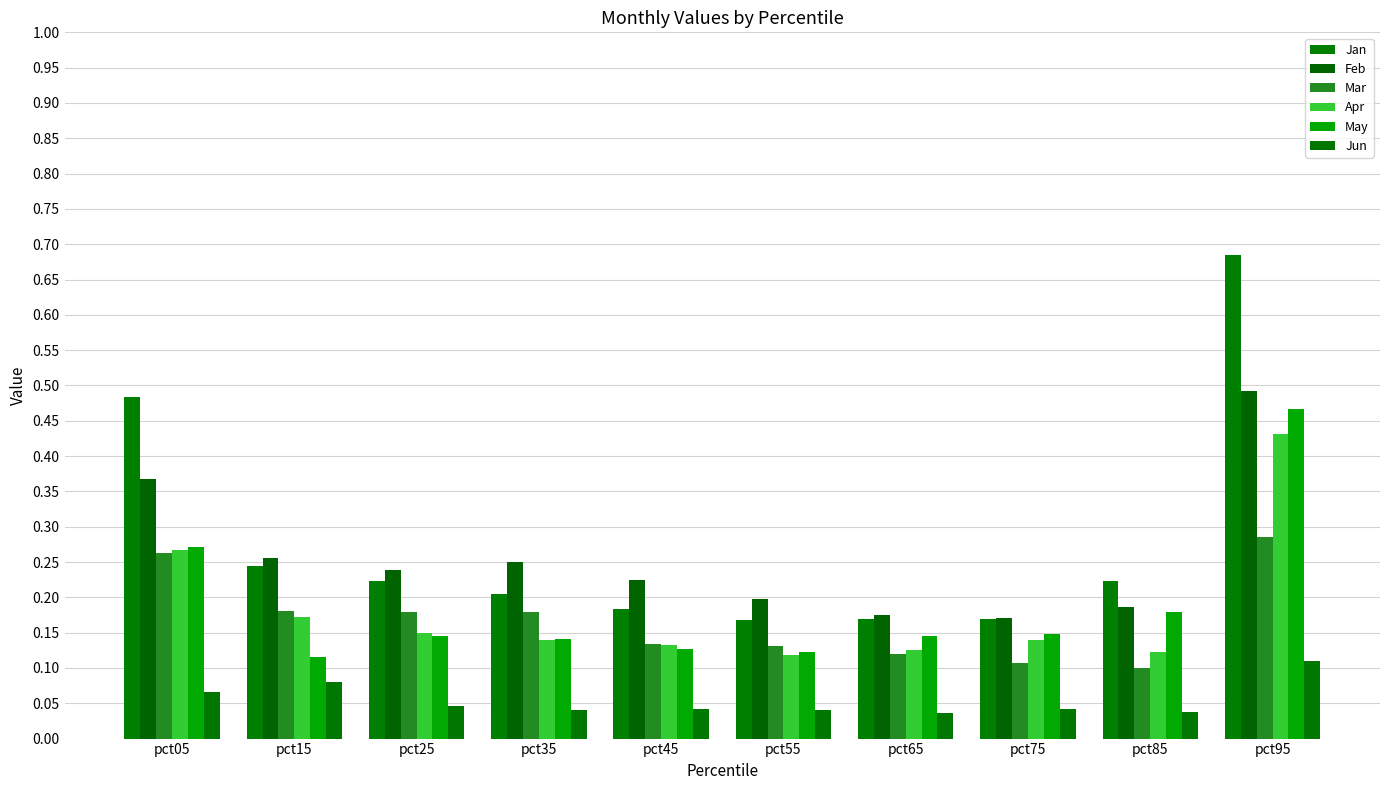

List the labels in order of Jan value, largest first.

pct95, pct05, pct15, pct25, pct85, pct35, pct45, pct75, pct65, pct55